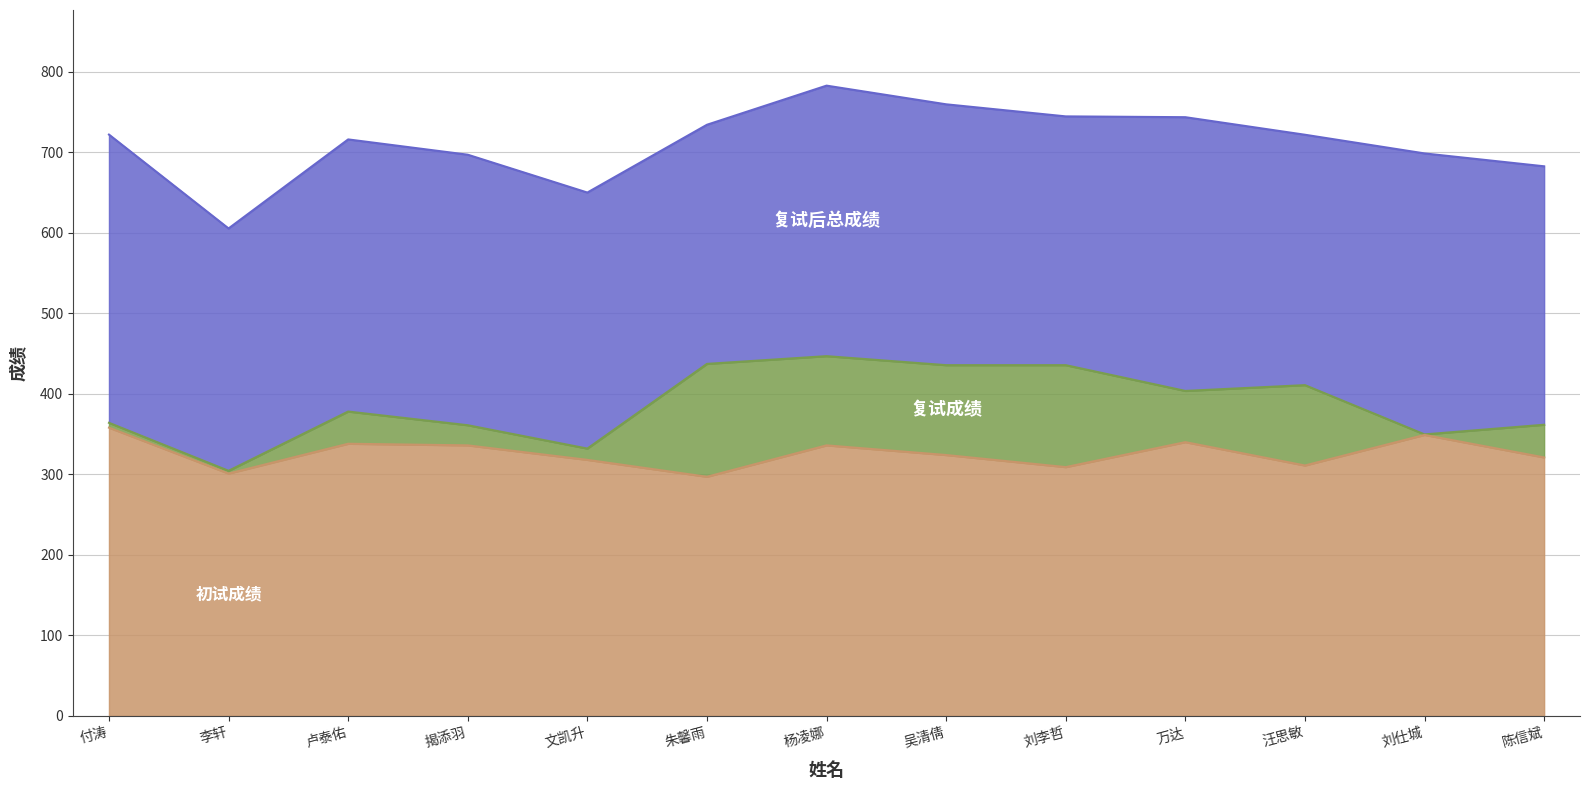

At which category is the sum across all series the highest?

杨凌娜